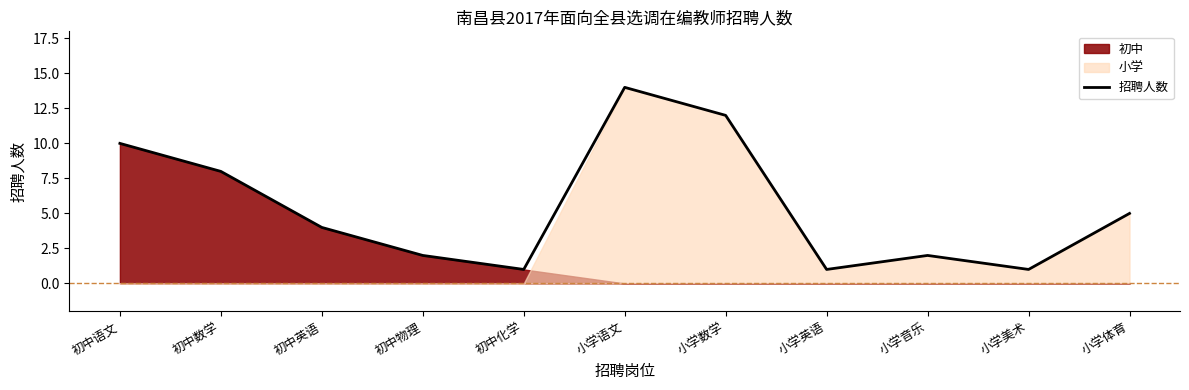

How many data points are less than 4?

5